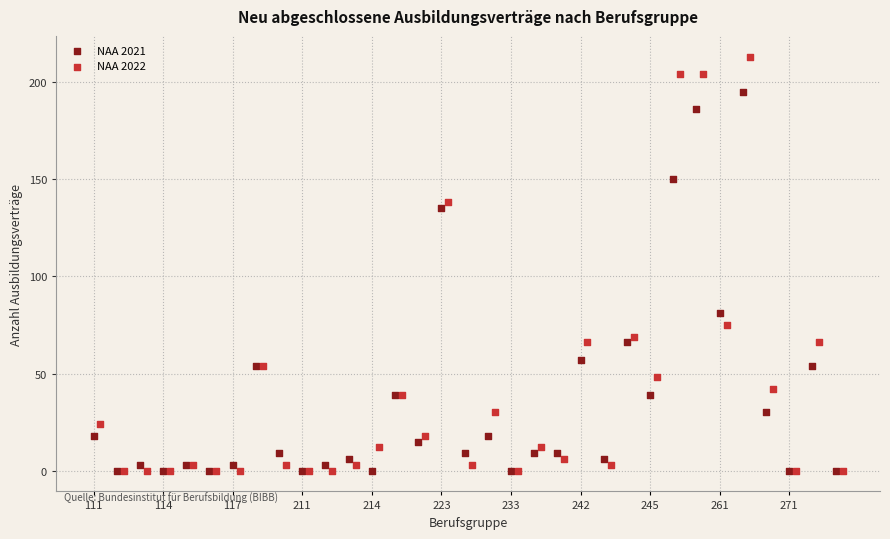

Which series has the largest Y range (max minus min)?

NAA 2022